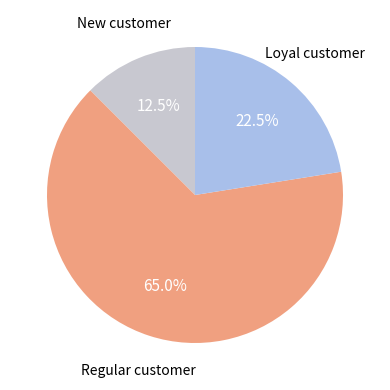

Is there a majority slice in this chart?

Yes